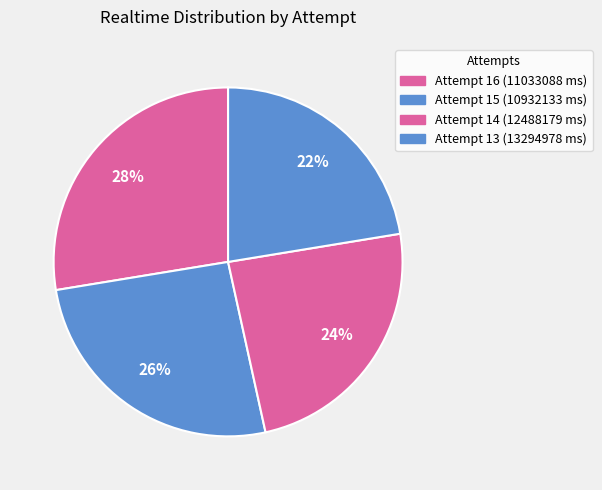

To the nearest percent, what is the average slice percentage?

25%